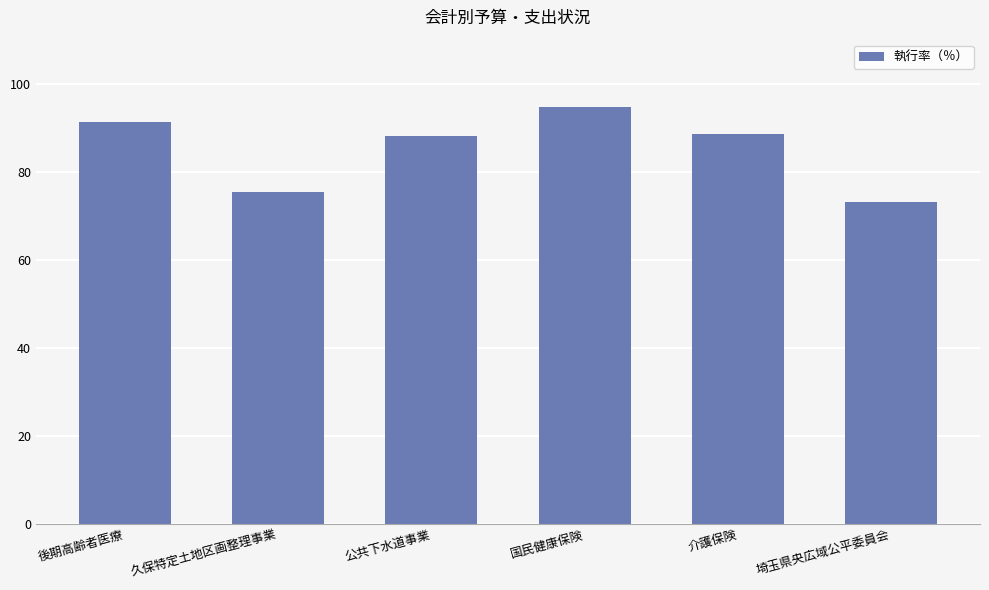

What is the label of the 3rd bar from the left?

公共下水道事業